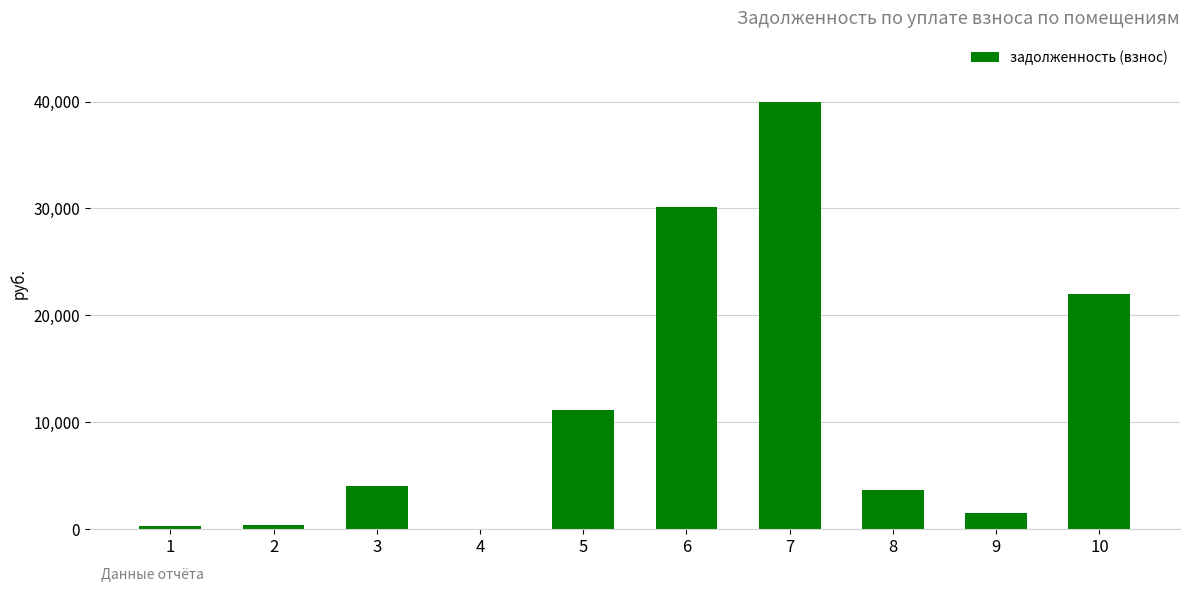

What is the change in value from 4 to 9?

+1475.8